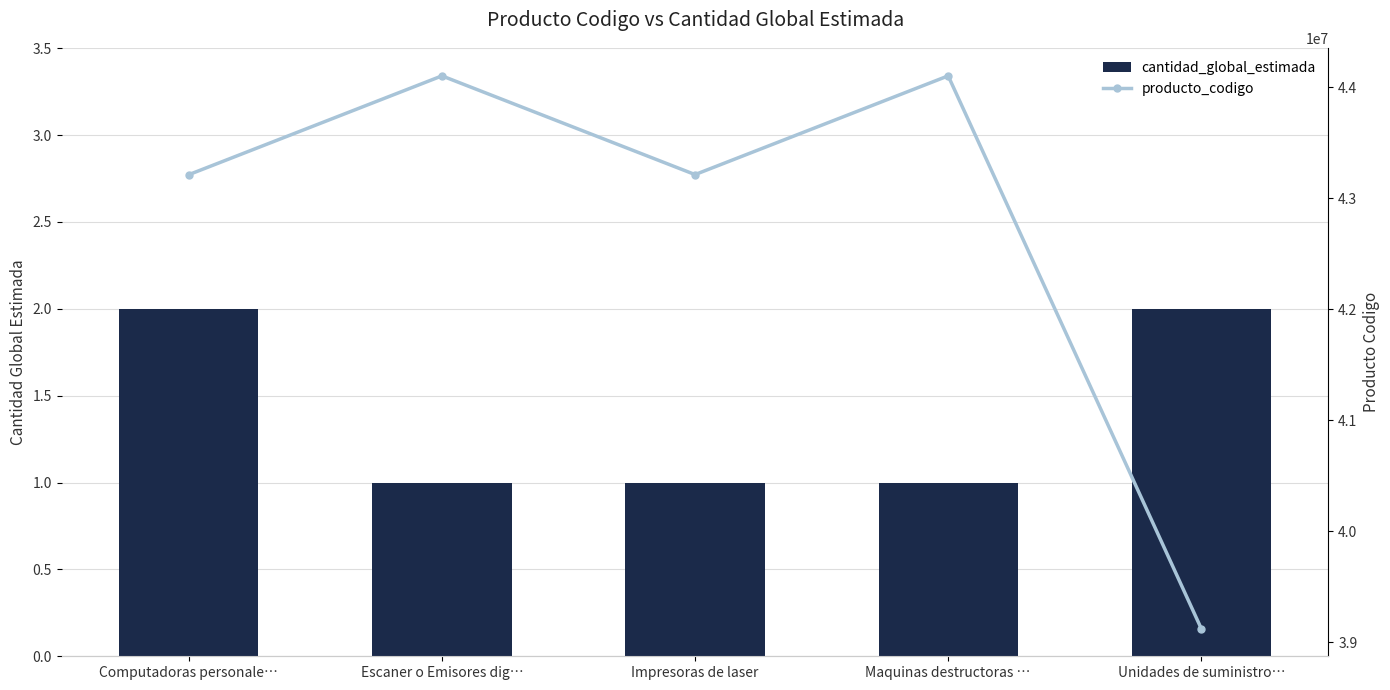

Which category has the highest value across all series?

Maquinas destructoras …